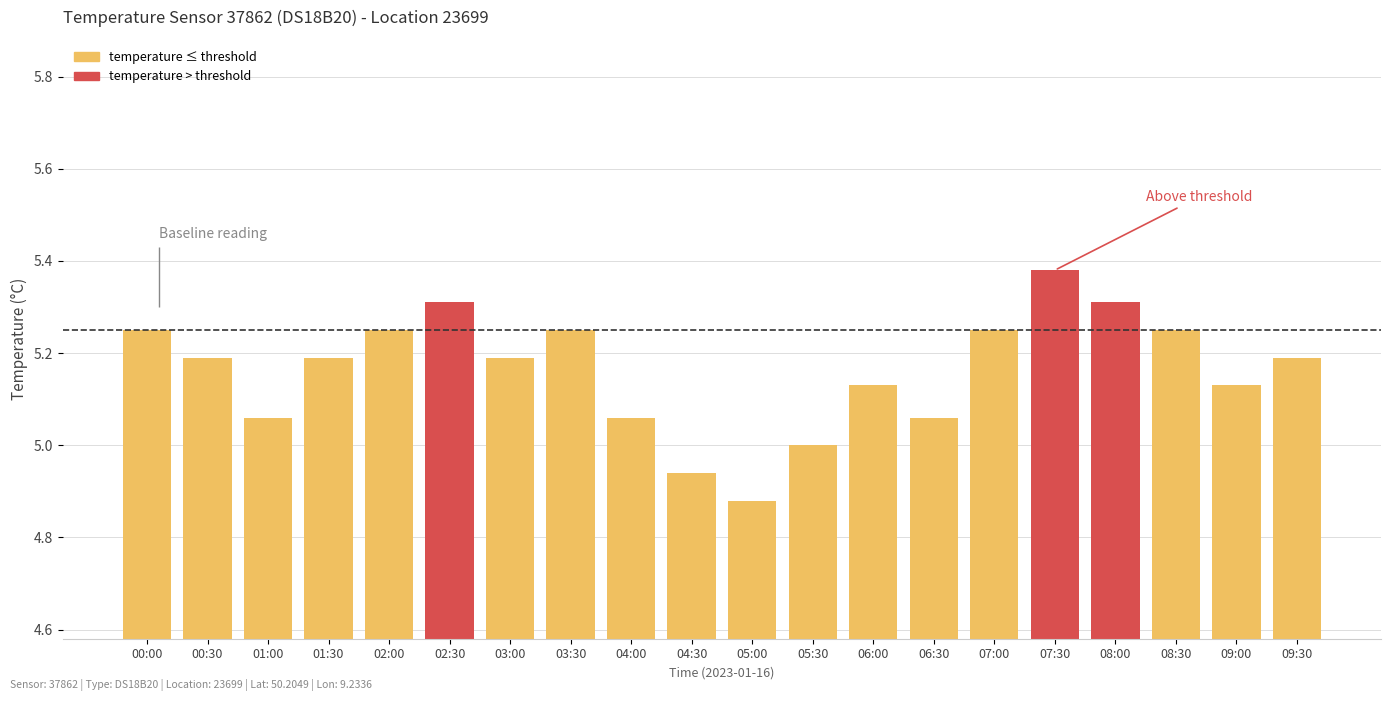

Rank the categories by value from highest to lowest.

07:30, 02:30, 08:00, 00:00, 02:00, 03:30, 07:00, 08:30, 00:30, 01:30, 03:00, 09:30, 06:00, 09:00, 01:00, 04:00, 06:30, 05:30, 04:30, 05:00